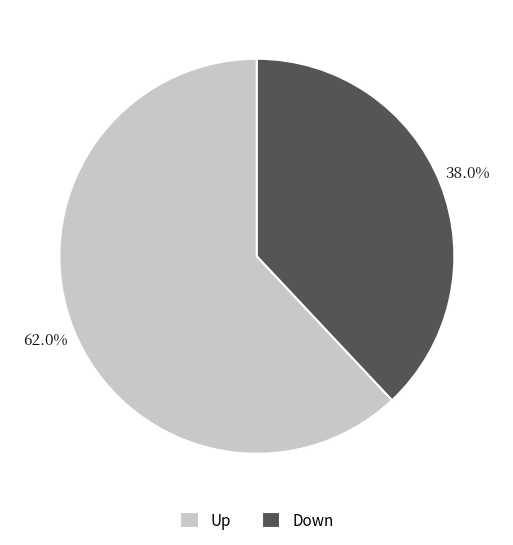

Which has a higher value, Down or Up?

Up